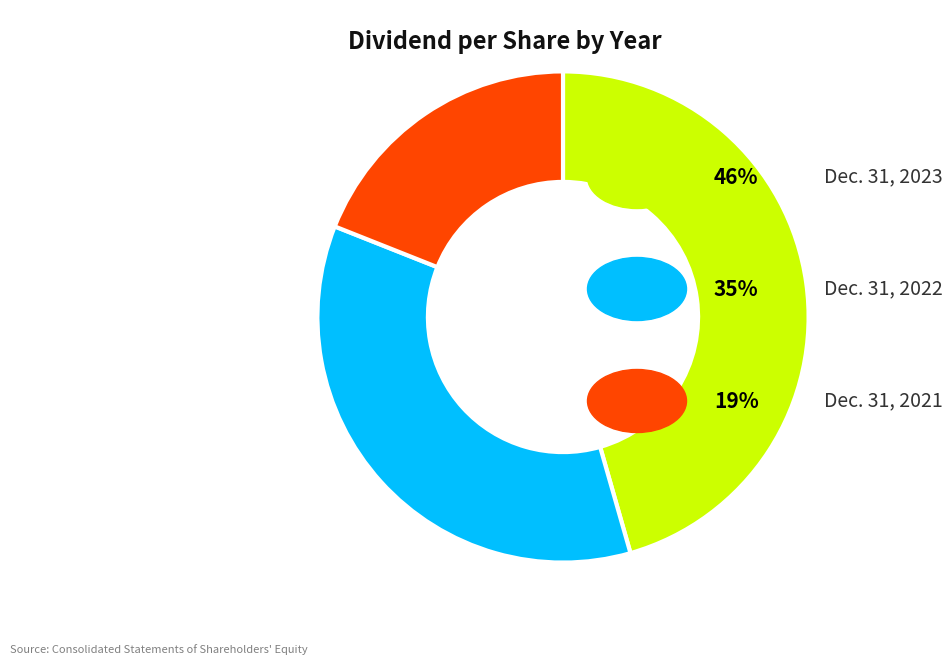

Does any single category account for the majority?

No